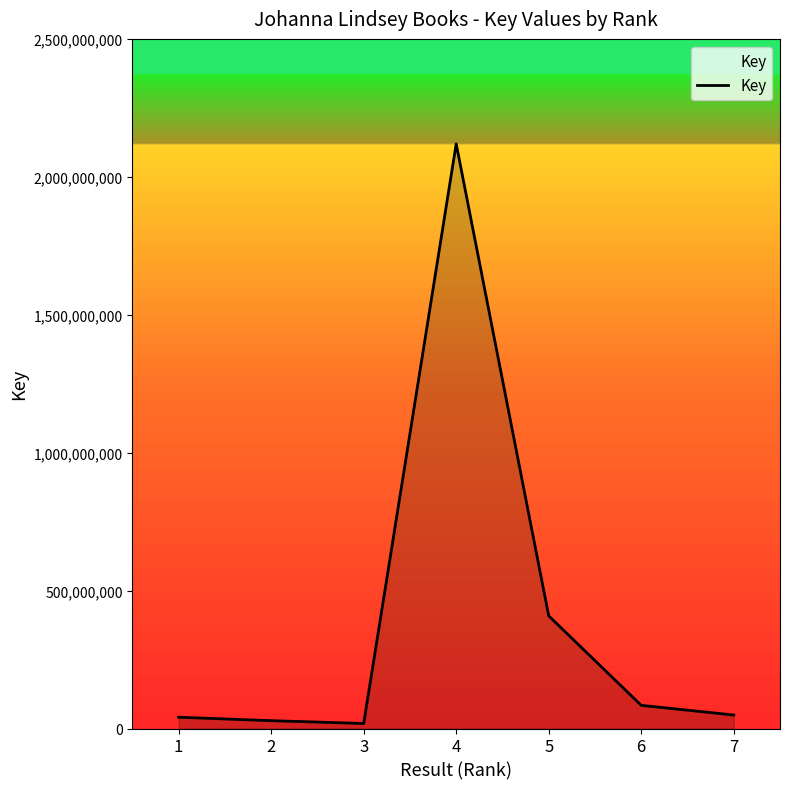

The value at 6 is 84036389. True or false?

True